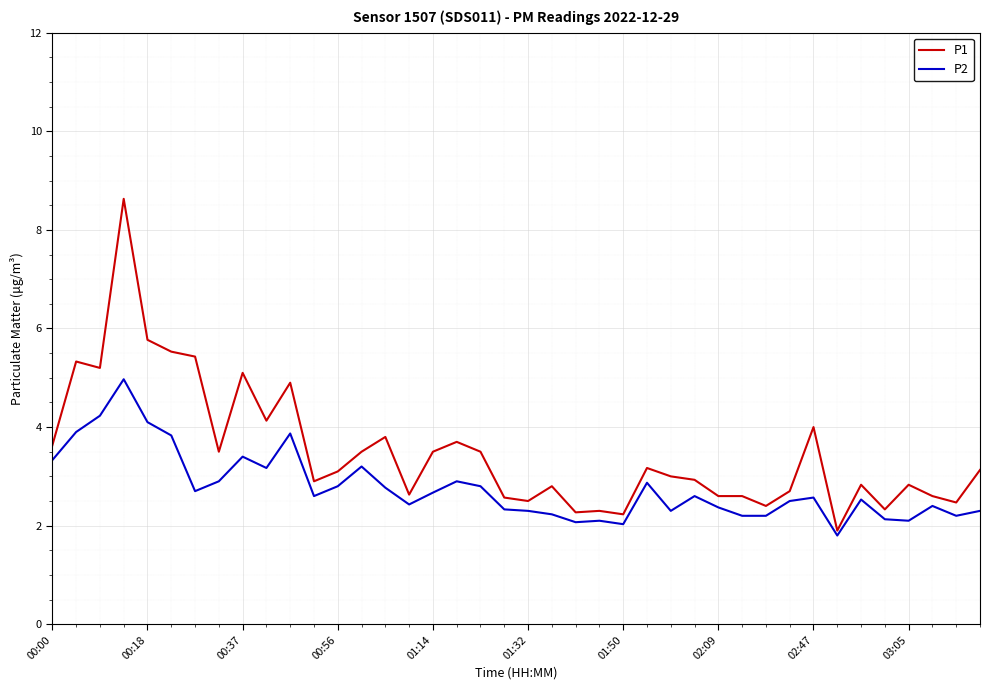

List the series in order of their overall mean, lowest first.

P2, P1